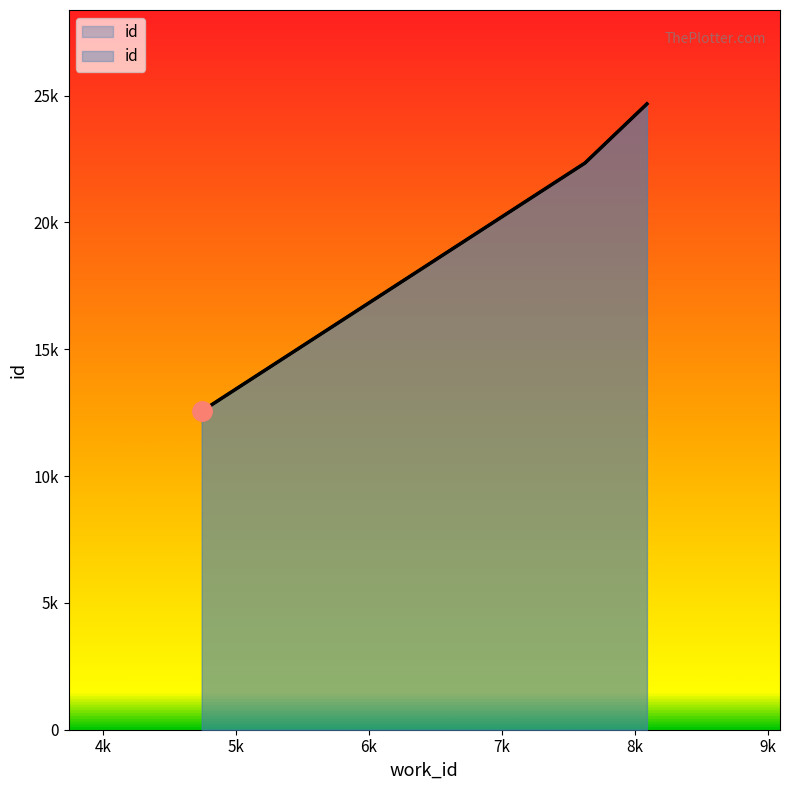

What is the sum of all values?

59575